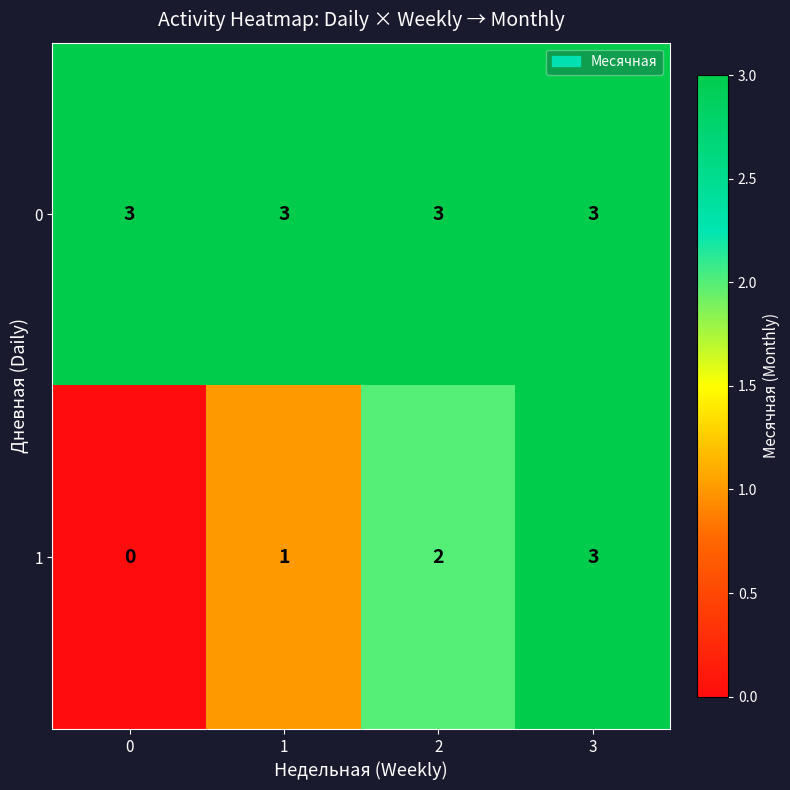

Rank the series at 2 from highest to lowest value.

0, 1